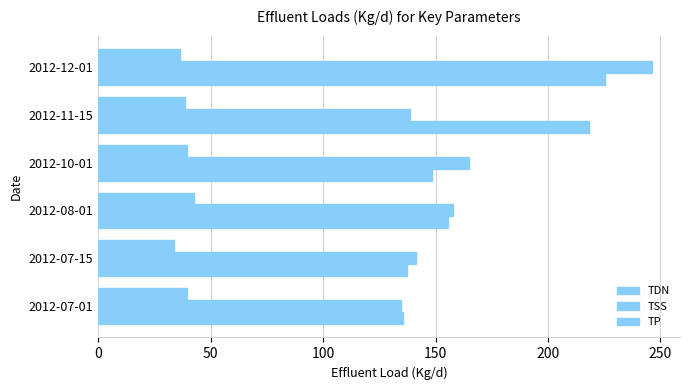

At how many categories does at least one series exceed 146?

4